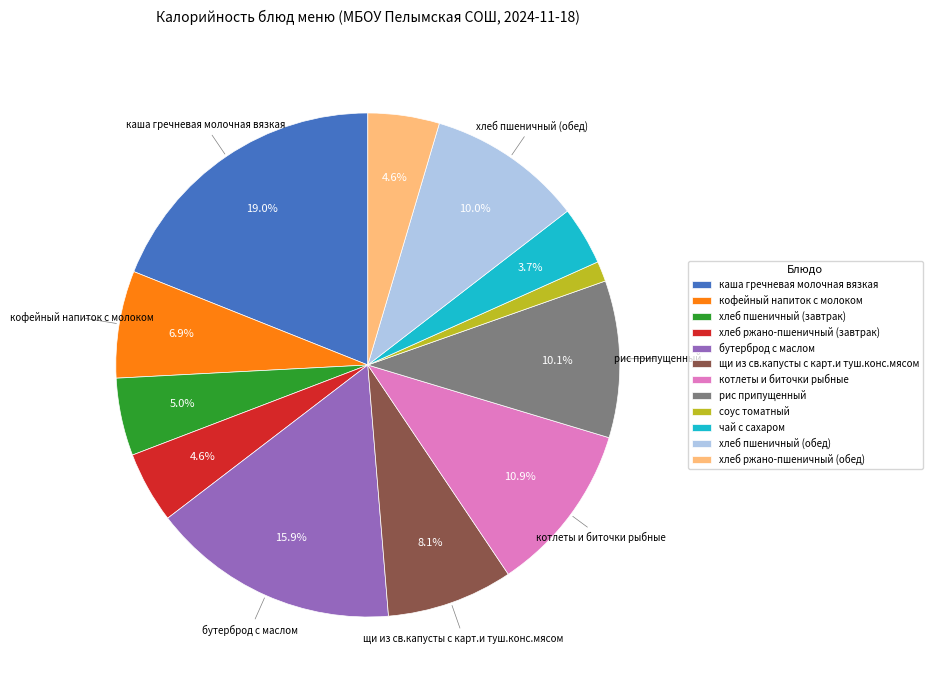

To the nearest percent, what is the combined percentage of рис припущенный and хлеб ржано-пшеничный (обед)?

15%